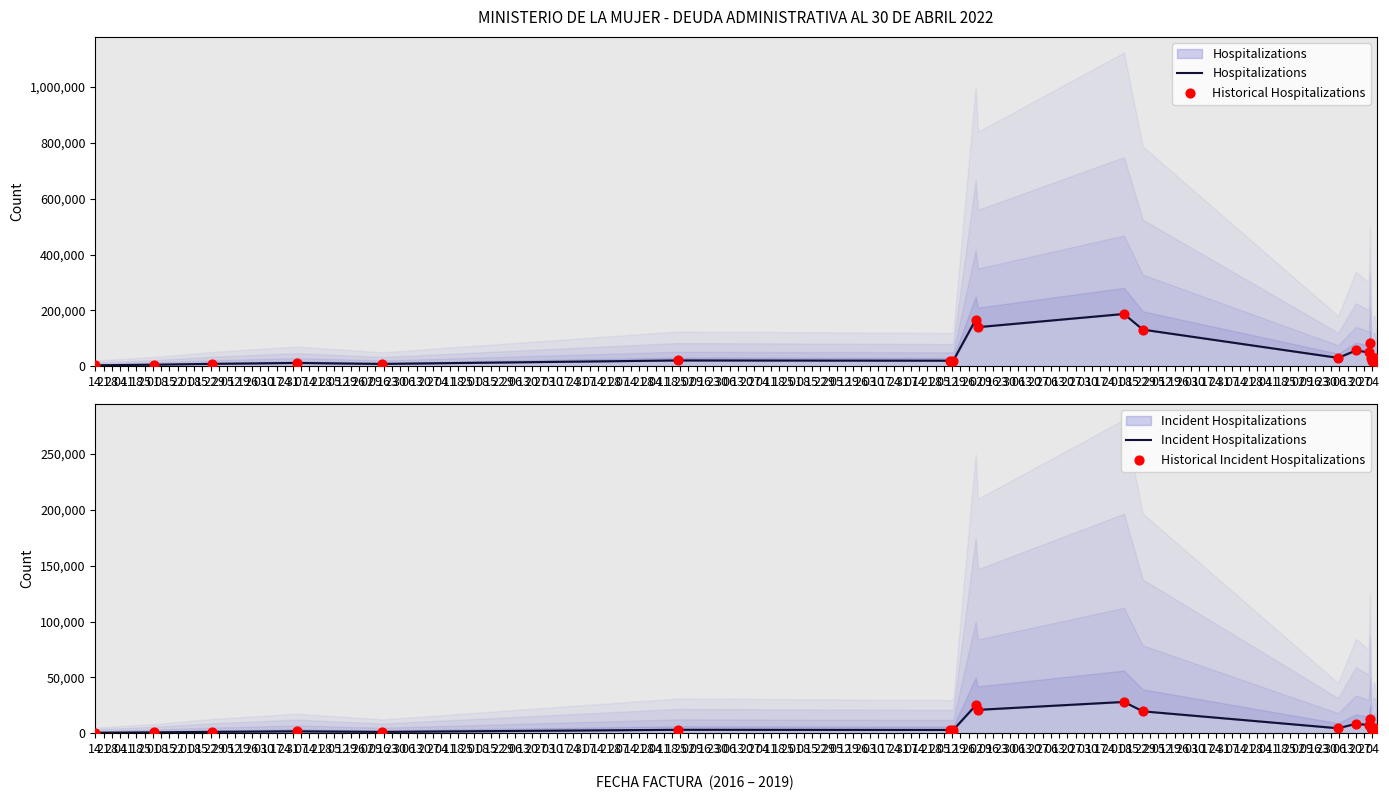

What is the total value across all series at 22?

430652.0